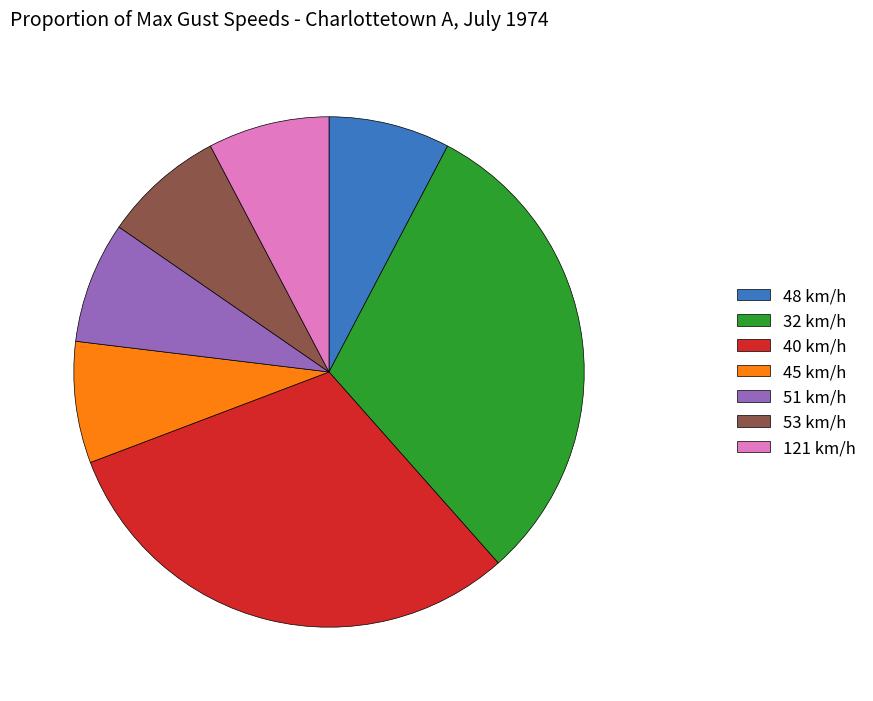

The 53 km/h slice represents 1% of the pie. True or false?

False